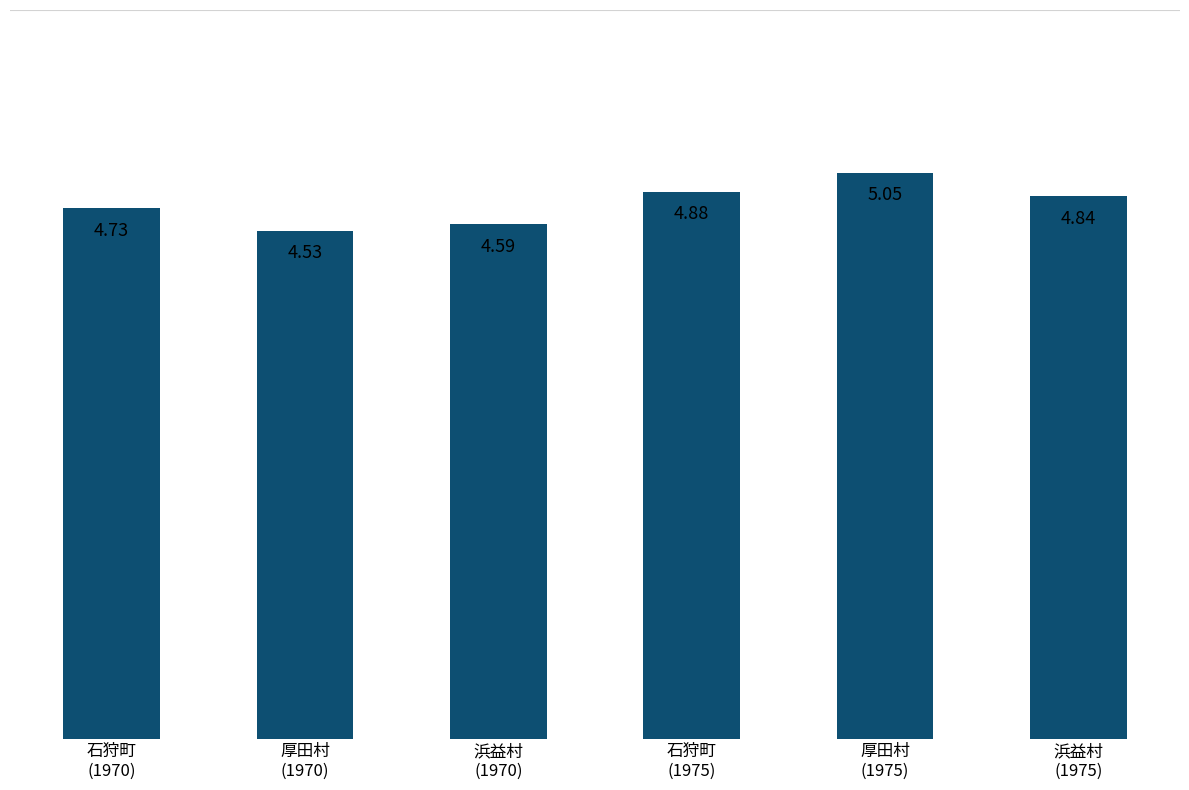

What is the sum of all values?

28.6